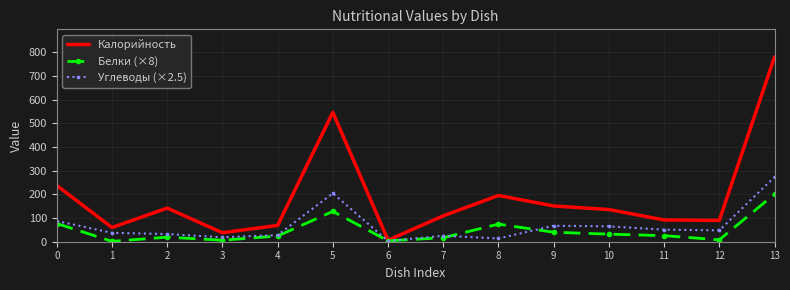

What are all the series names shown in the legend?

Калорийность, Белки (×8), Углеводы (×2.5)